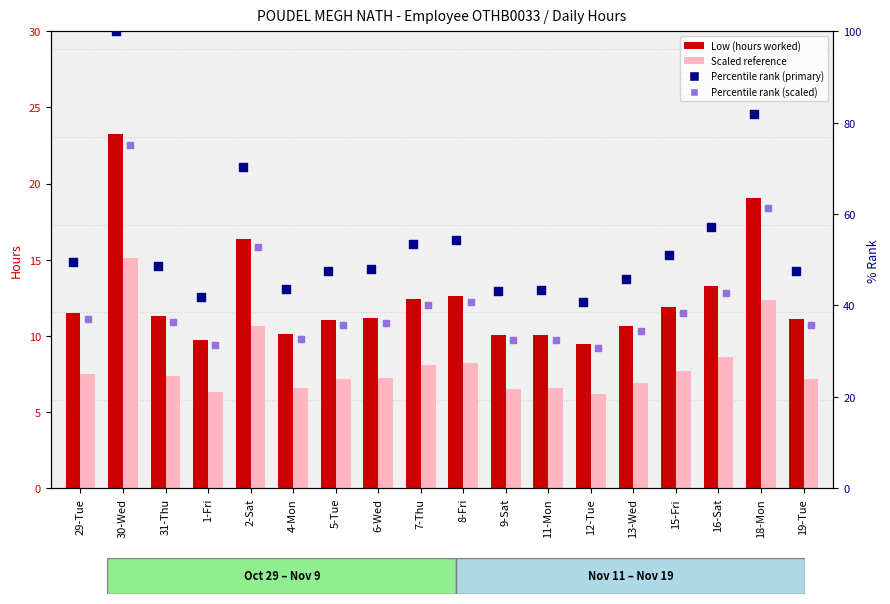

At which category is the sum across all series the highest?

30-Wed